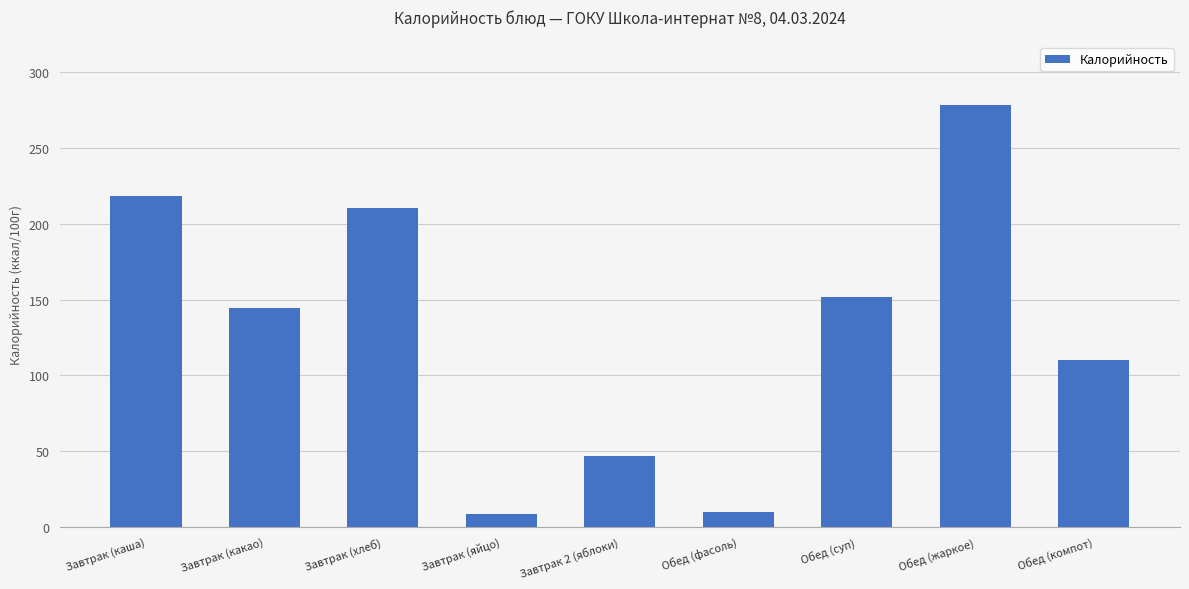

What is the difference between the maximum and minimum values?

270.1